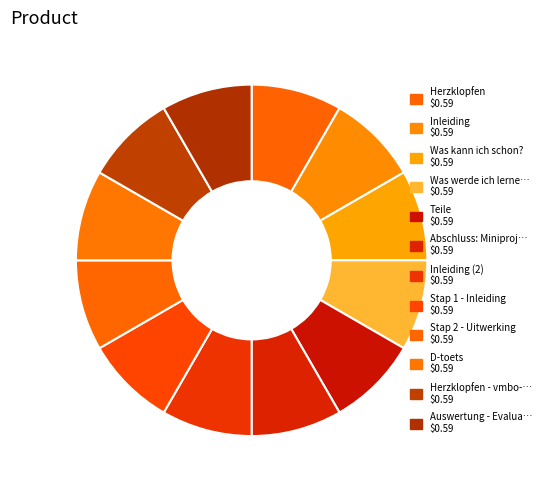

How many segments does this pie chart have?

12